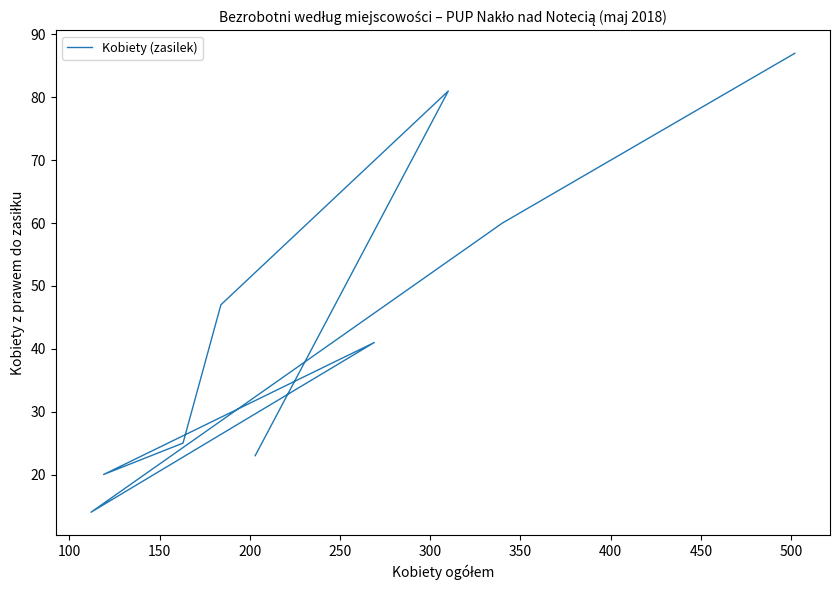

How many series are shown in this chart?

1